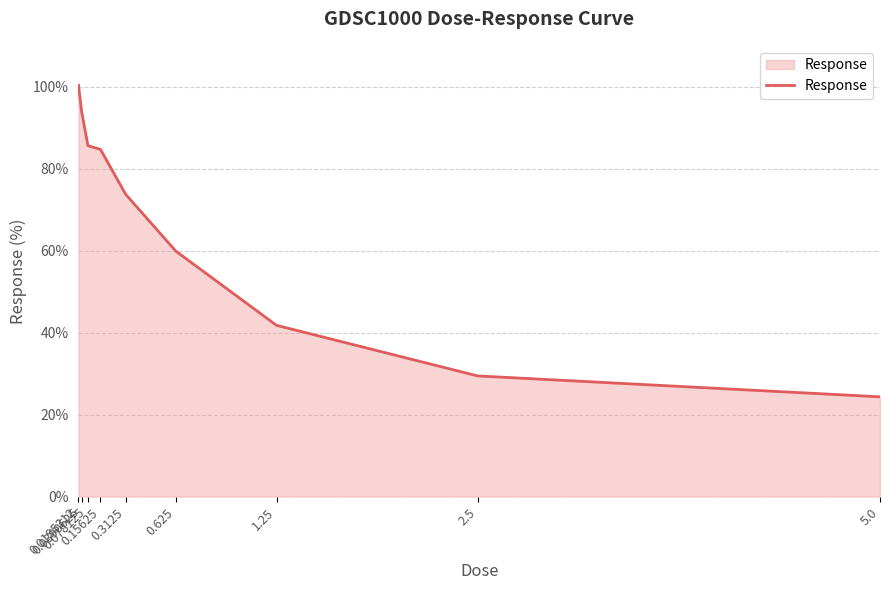

True or false: there are more than 2 points higher than both neighbors.

False